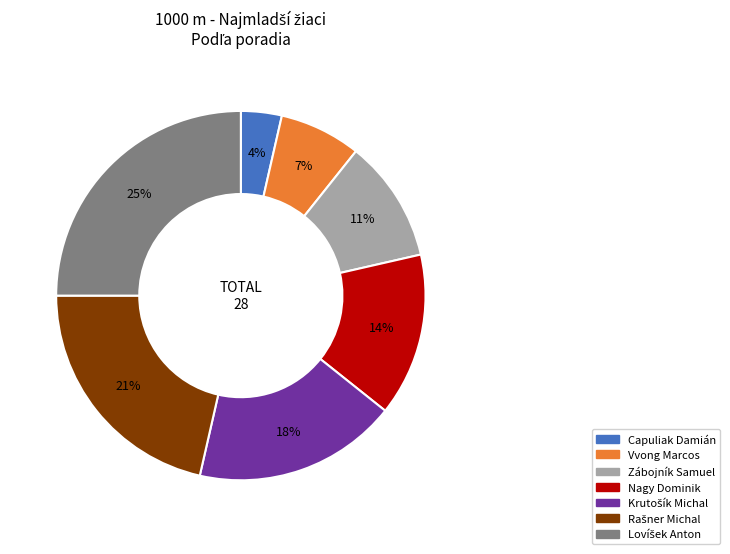

How many slices are in this pie chart?

7